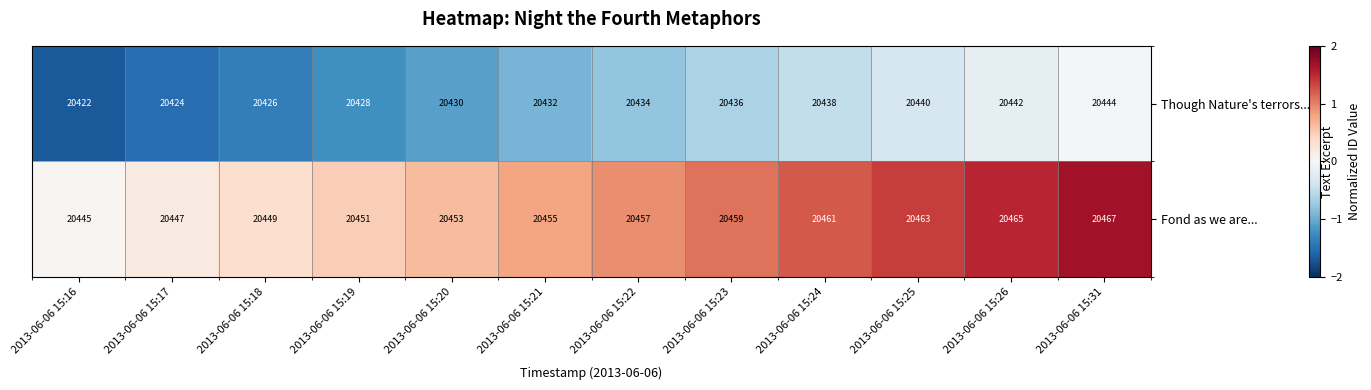

The value of Fond as we are... at 2013-06-06 15:26 is 20465. True or false?

True